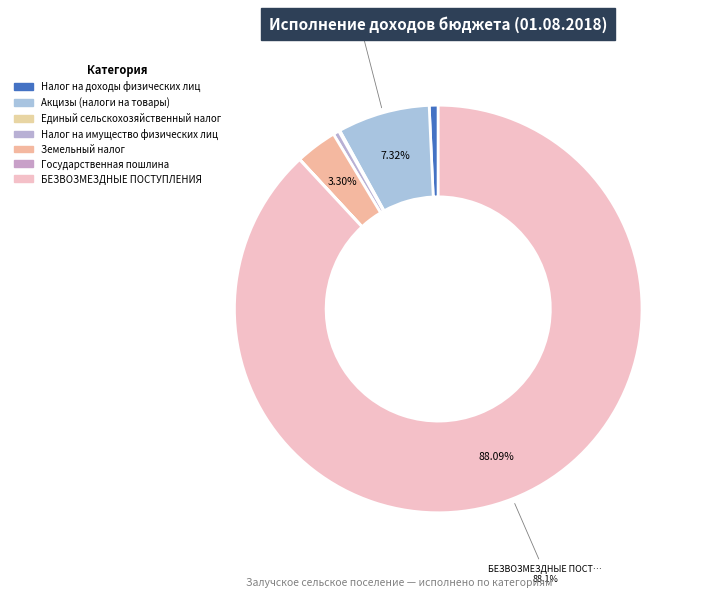

Count the number of slices in the pie.

7